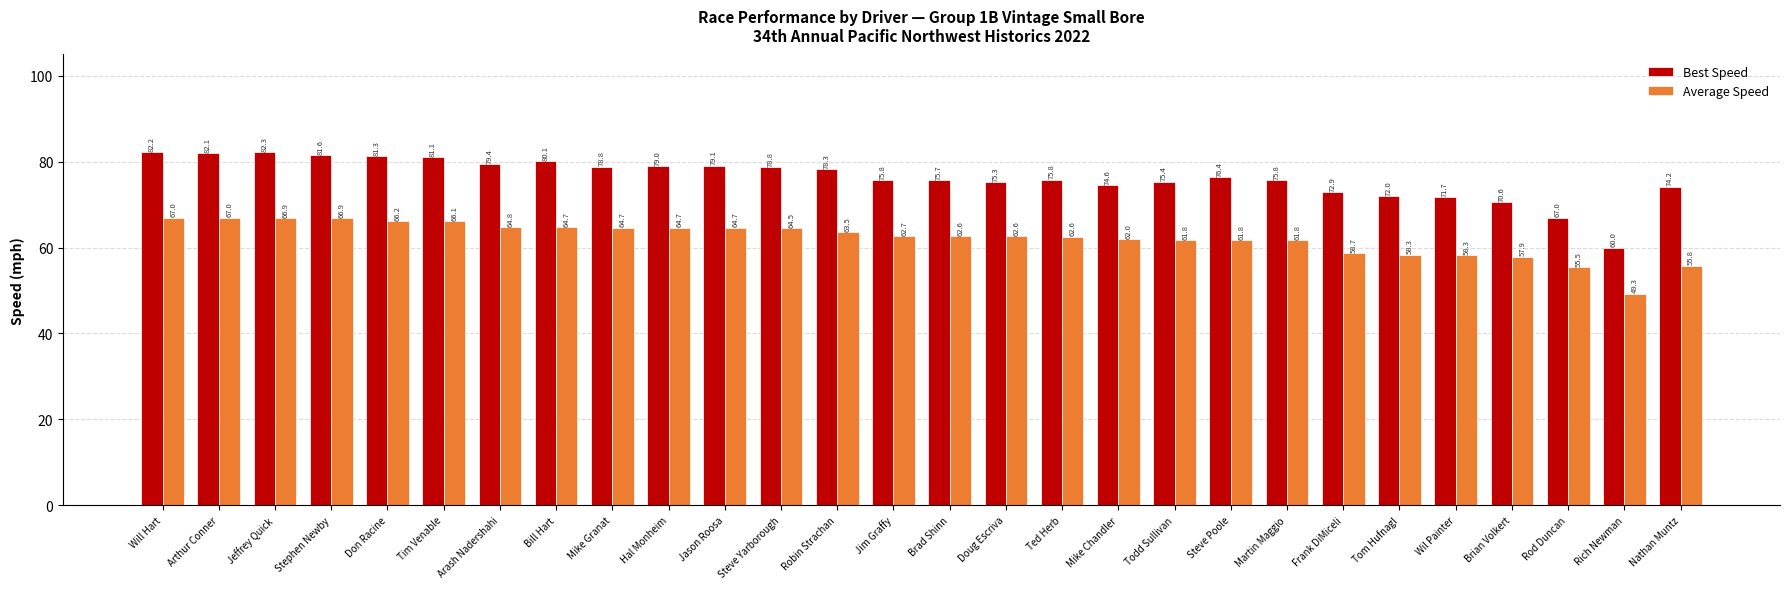

What is the label of the 10th bar from the right?

Todd Sullivan